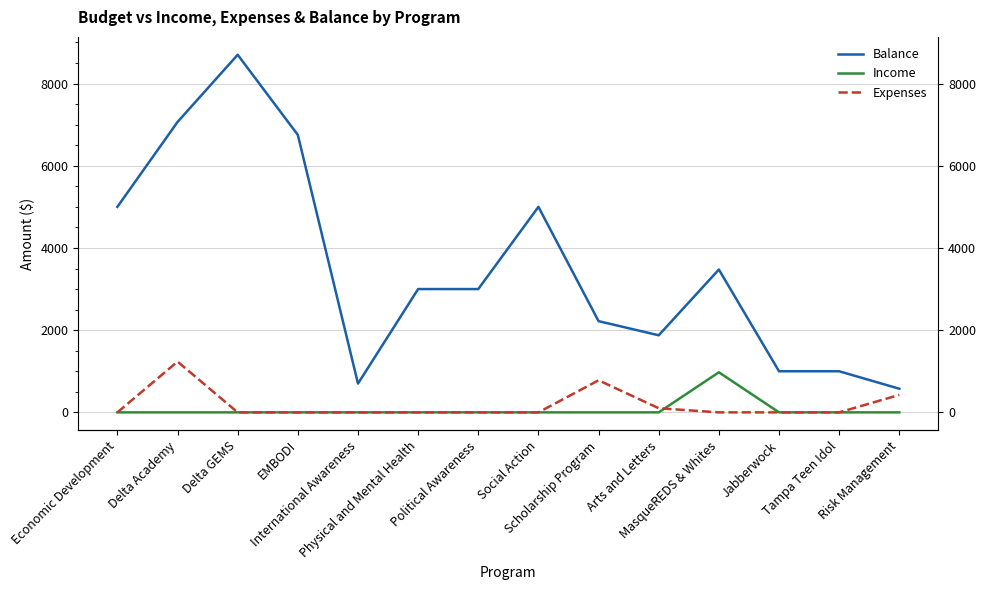

Between Delta Academy and International Awareness, which is larger?

Delta Academy